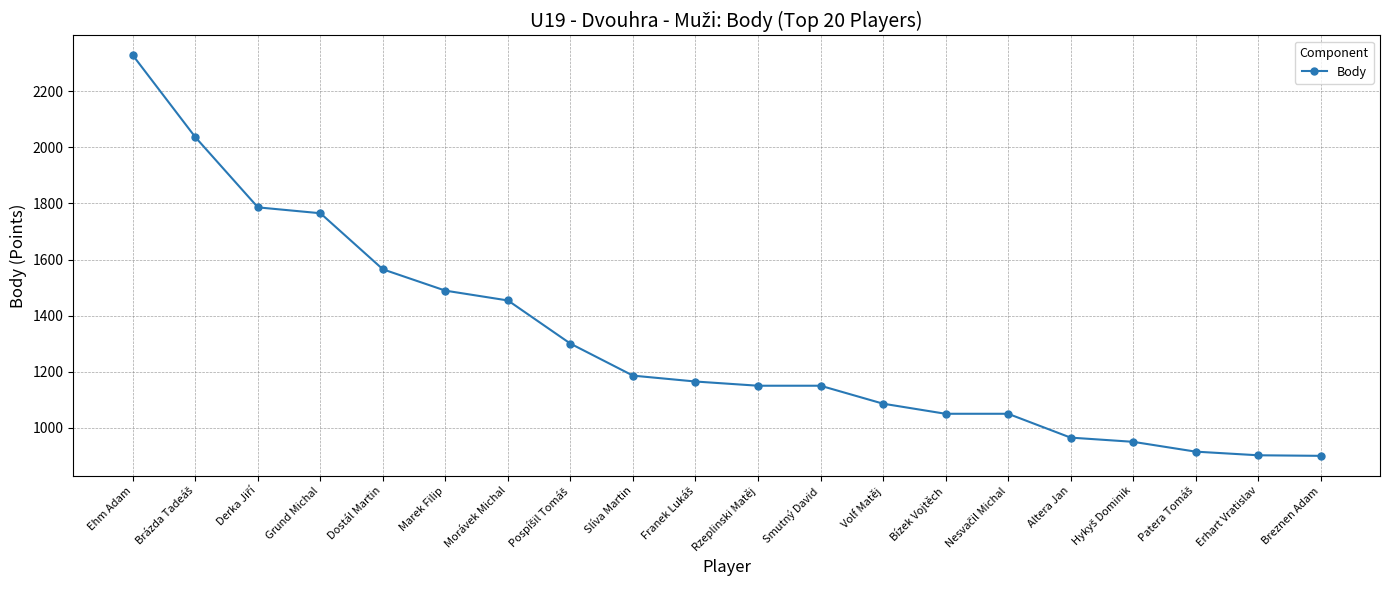

What is the label of the 13th point from the left?

Volf Matěj